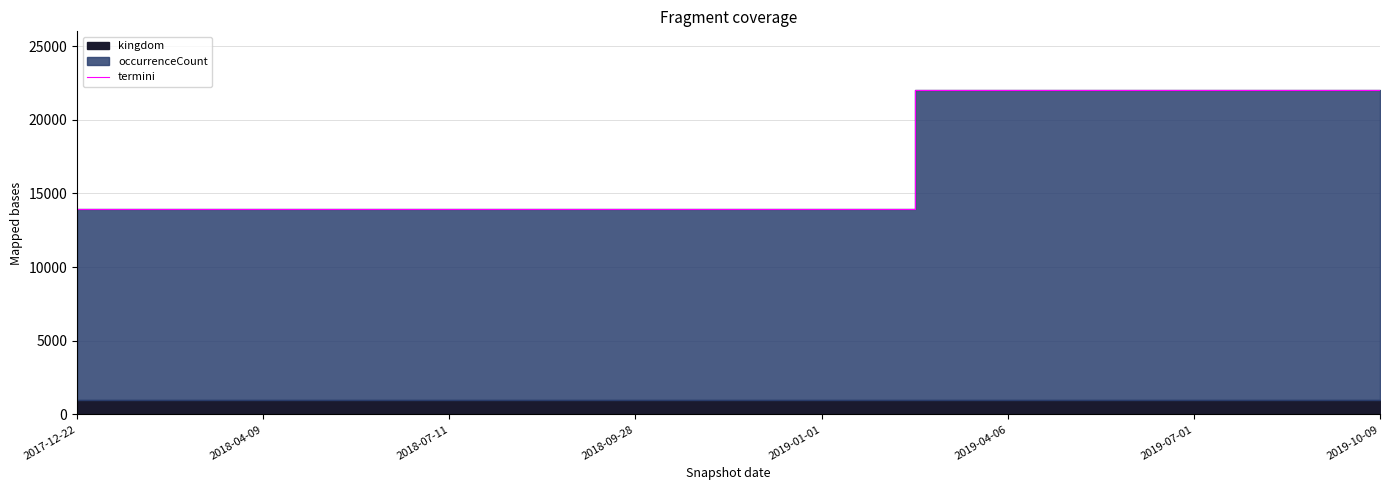

What is the value of the 6th point from the left?

22015